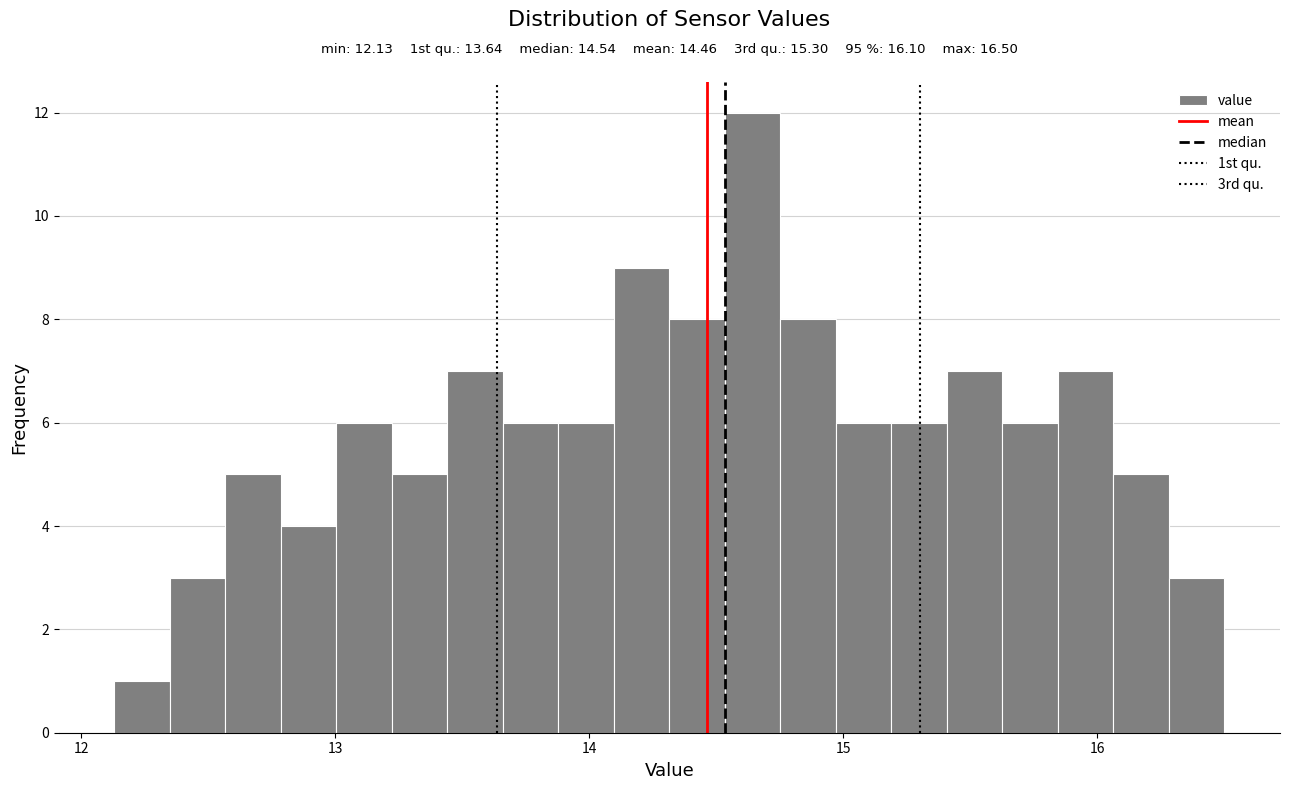

Around what value on the x-axis is the tallest bar? Give the approximate position of its centre, as read against the axis.

14.6